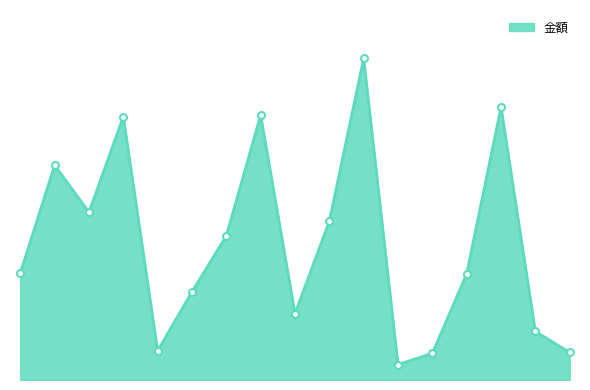

What is the difference between the maximum and minimum values?

3780